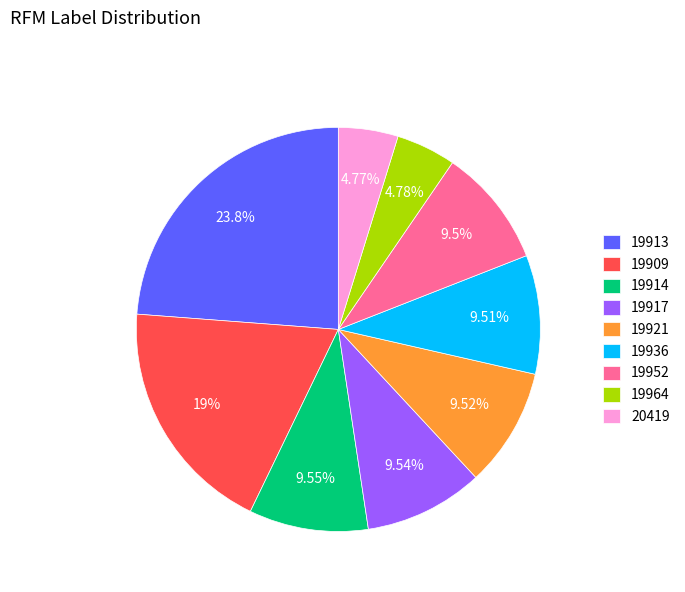

Count the number of slices in the pie.

9